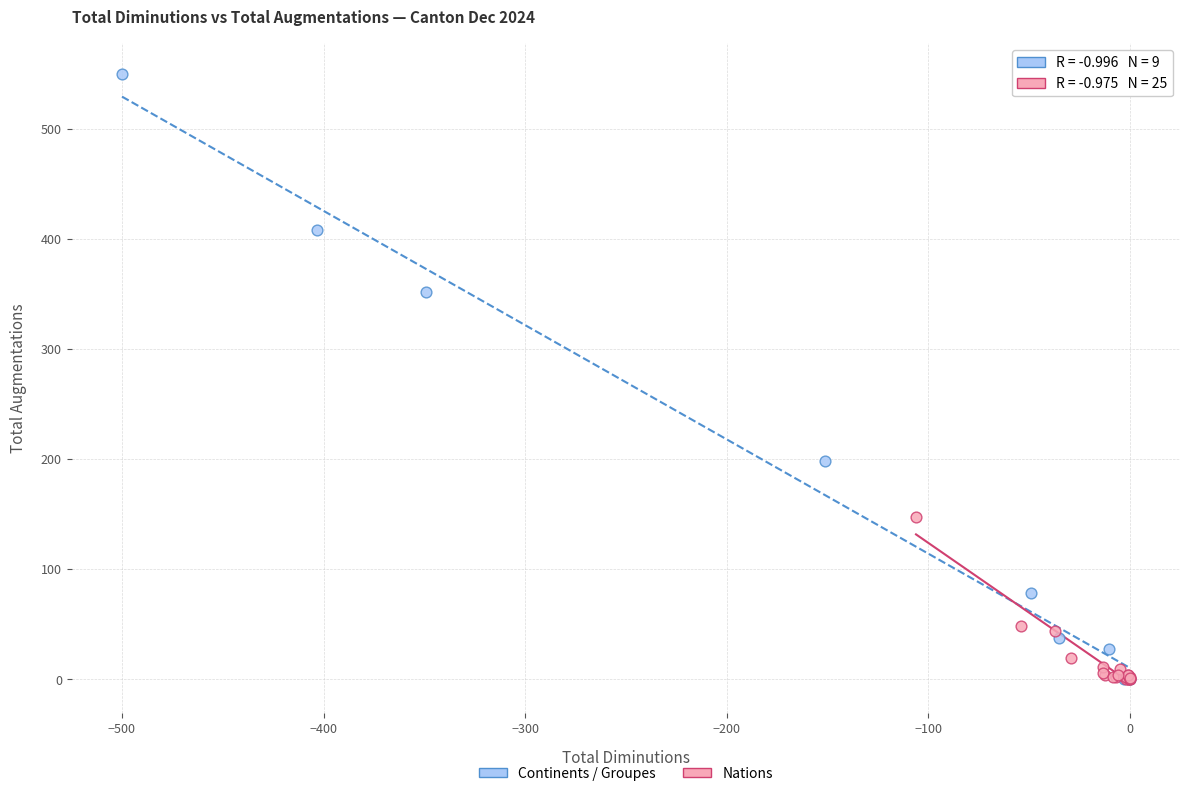

Which series has the widest spread of Y values?

Continents / Groupes